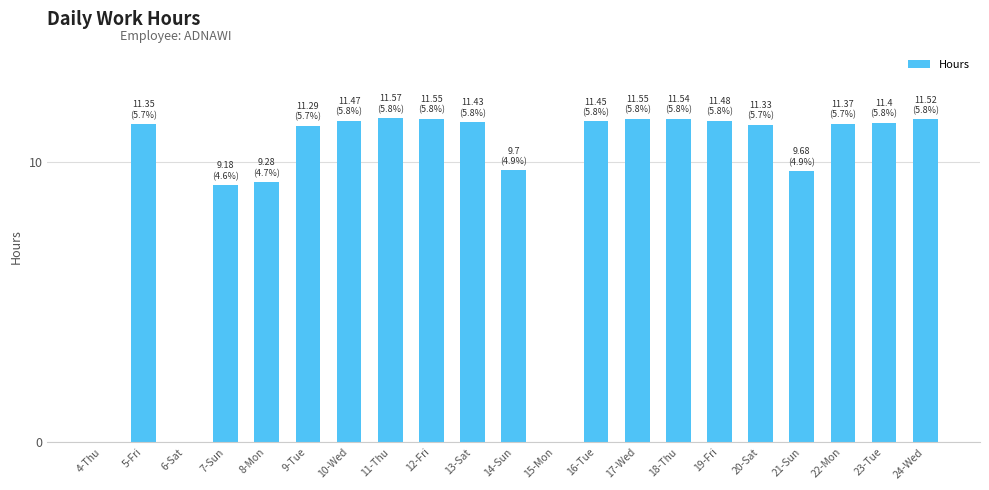

What is the sum of the values at 9-Tue and 23-Tue?

22.7